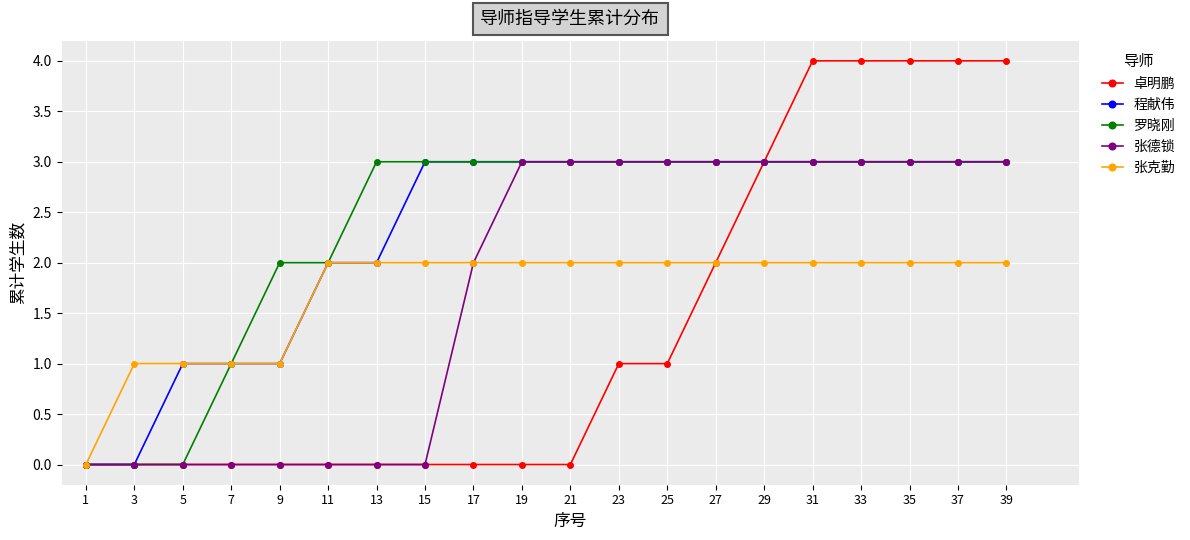

What is the value of the 张德锁 point at the 12th from the left?

3